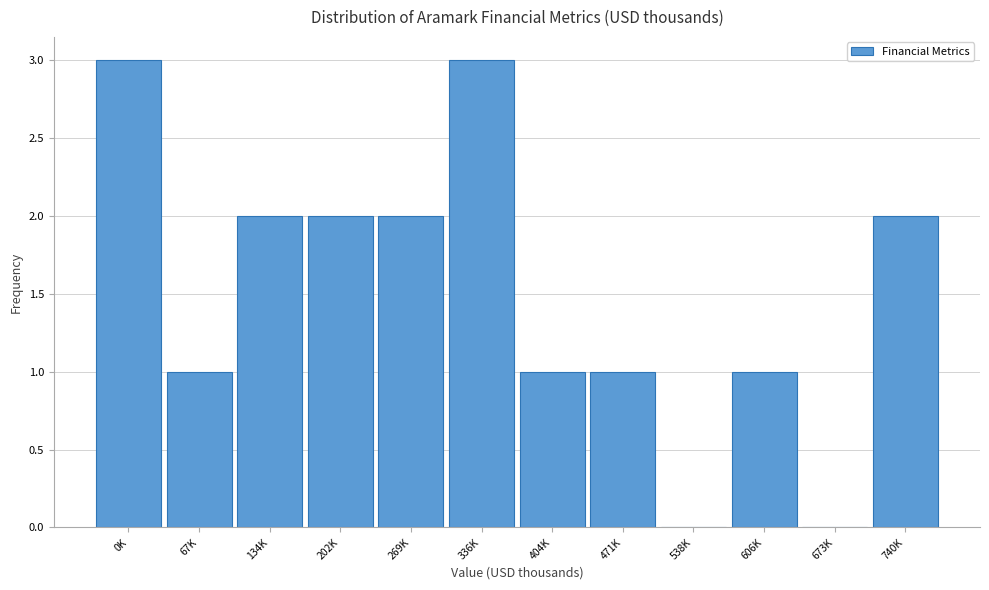

Reading right to left, extract all data points from this chart.

740K=2	673K=0	606K=1	538K=0	471K=1	404K=1	336K=3	269K=2	202K=2	134K=2	67K=1	0K=3